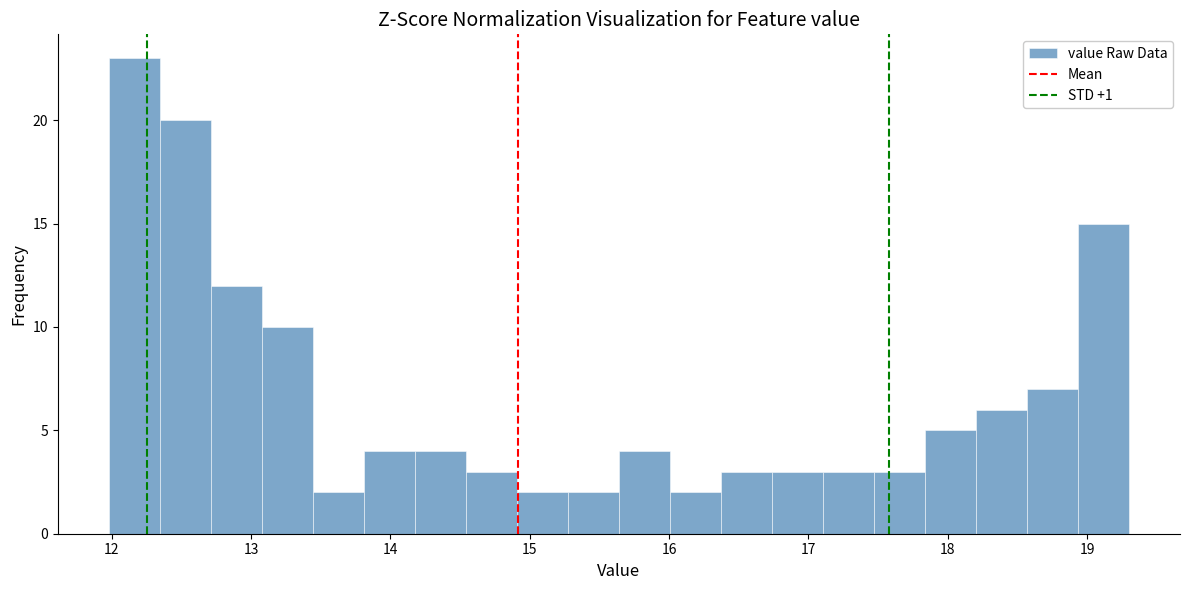

Read against the x-axis, roughly where is the centre of the tallest bar?

12.2